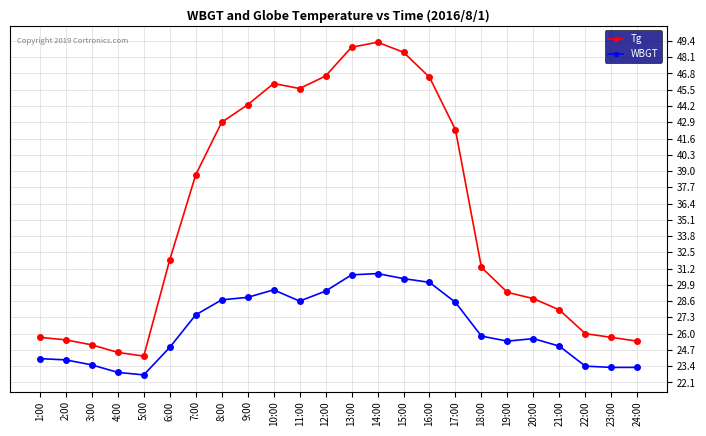

True or false: Tg and WBGT intersect in this chart.

False